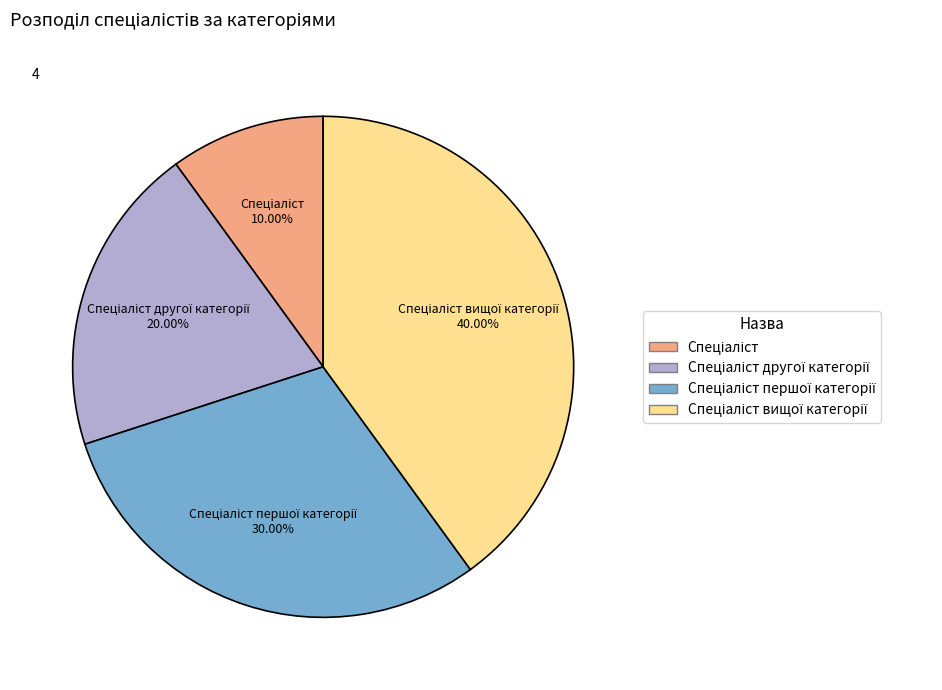

Is there any slice that represents more than half of the pie?

No